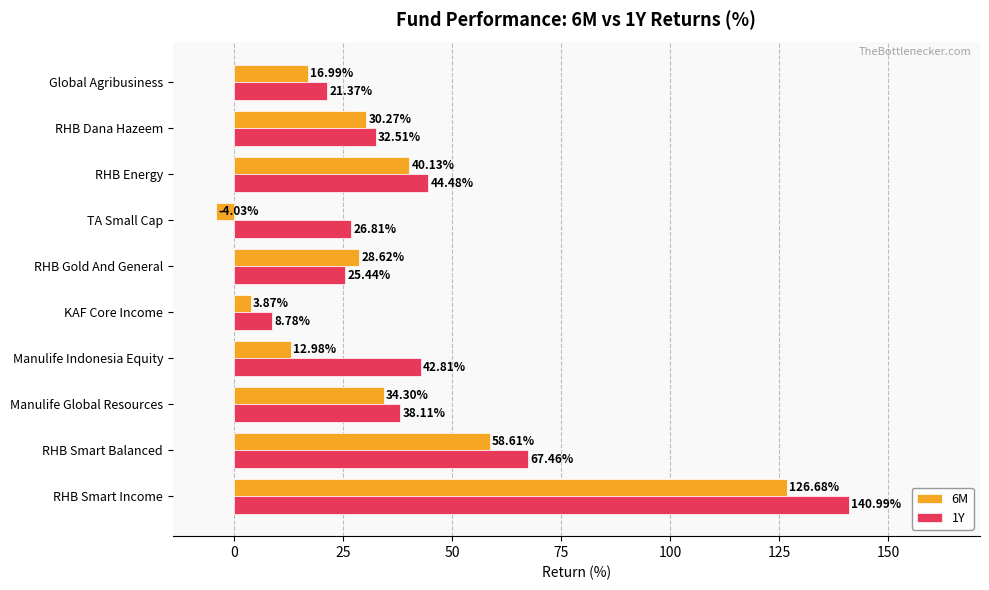

How many data points does each series have?

10